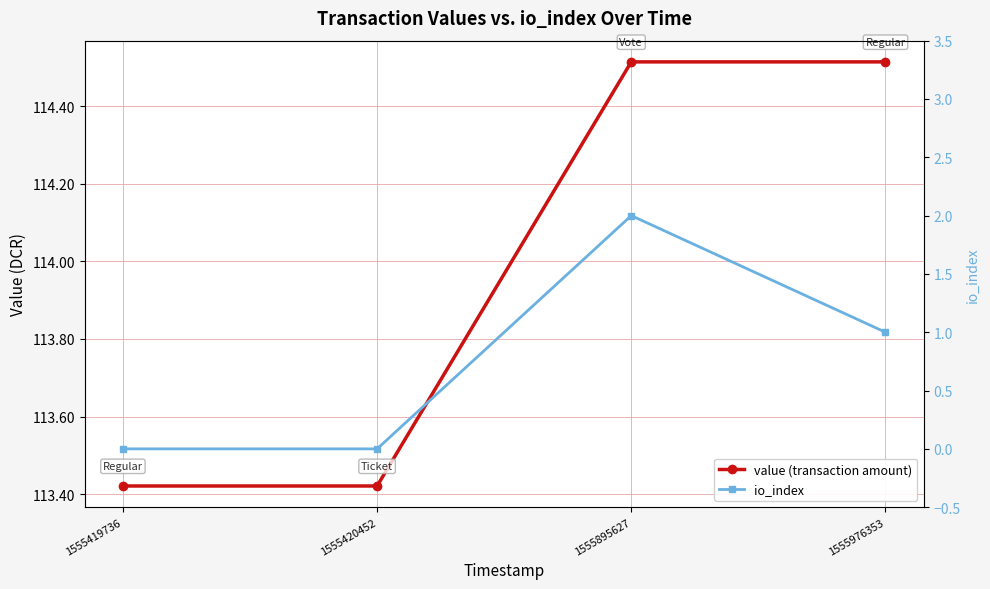

What are all the series names shown in the legend?

value (transaction amount), io_index